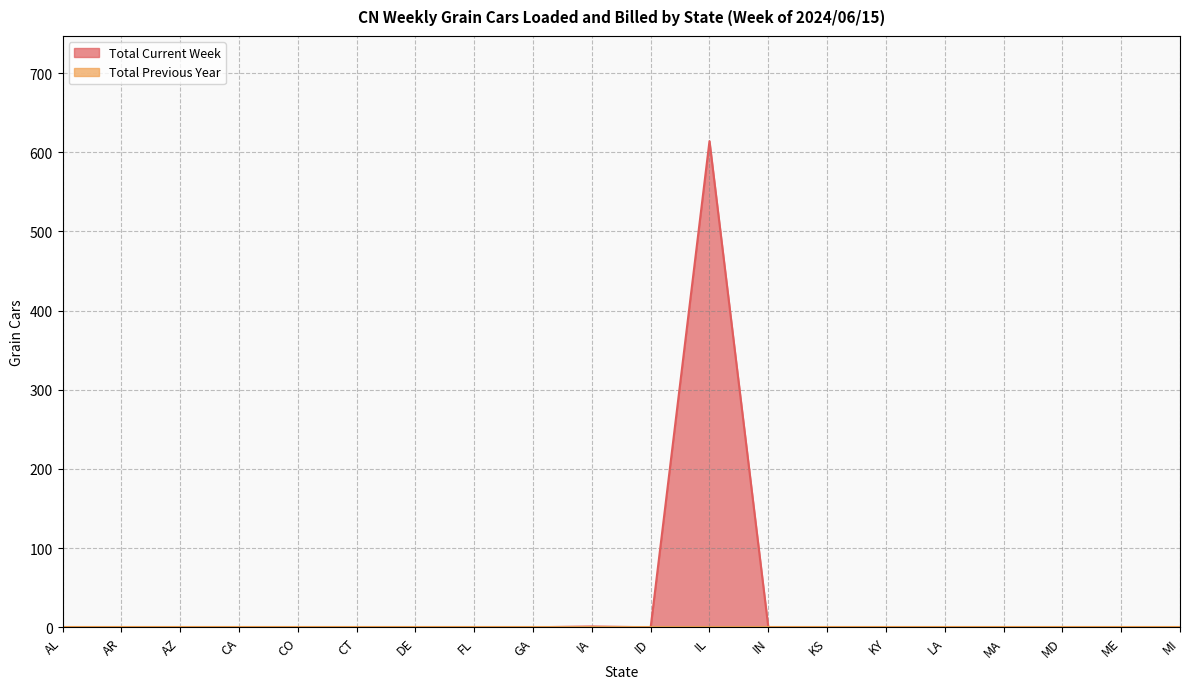

What is the average value?

31